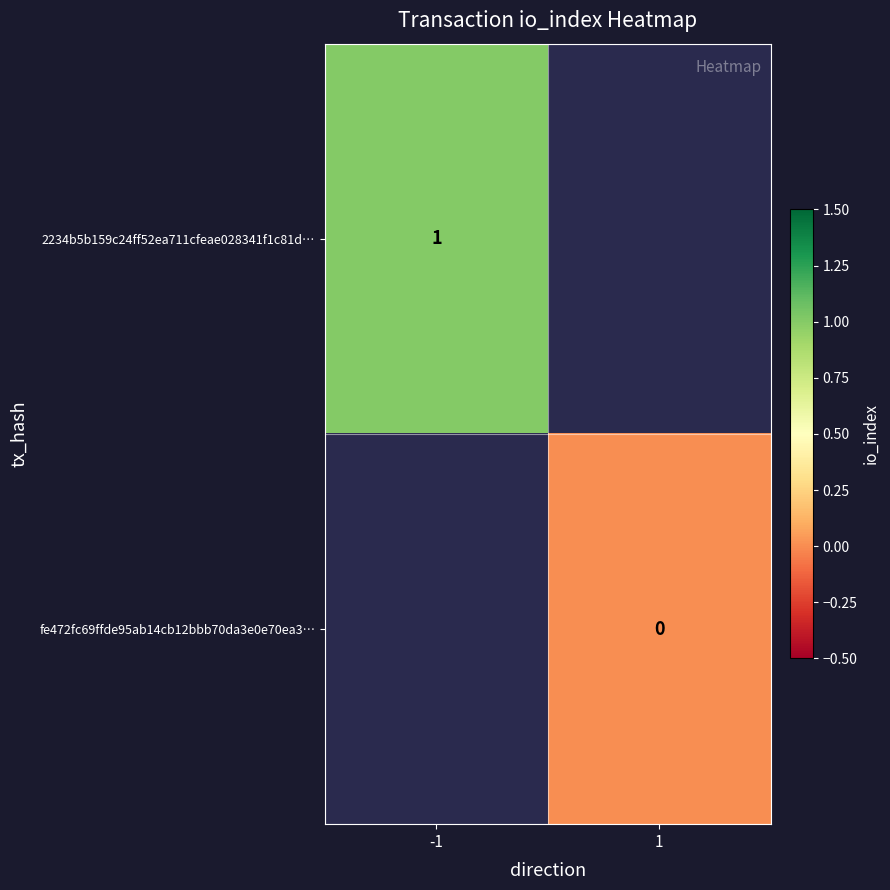

The value of 2234b5b159c24ff52ea711cfeae028341f1c81d… at -1 is 1. True or false?

True